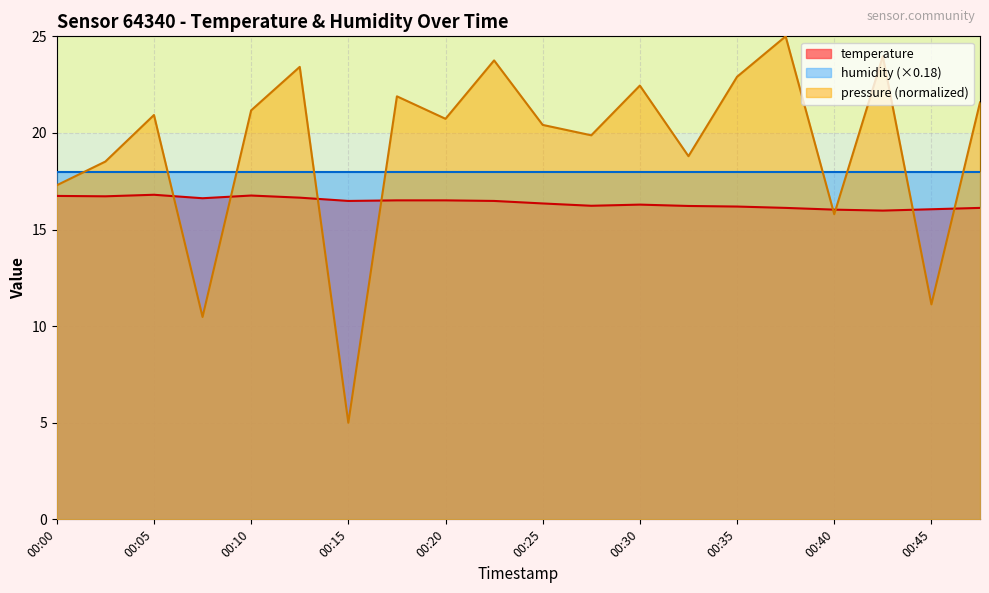

How many values exceed 16?

19